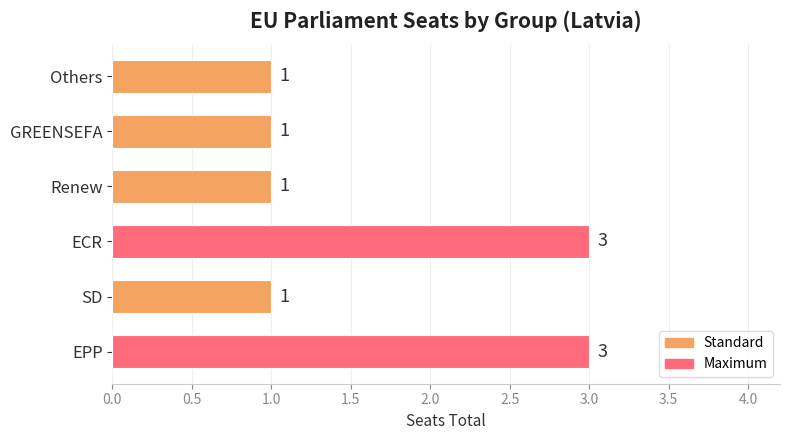

What is the greatest value displayed?

3